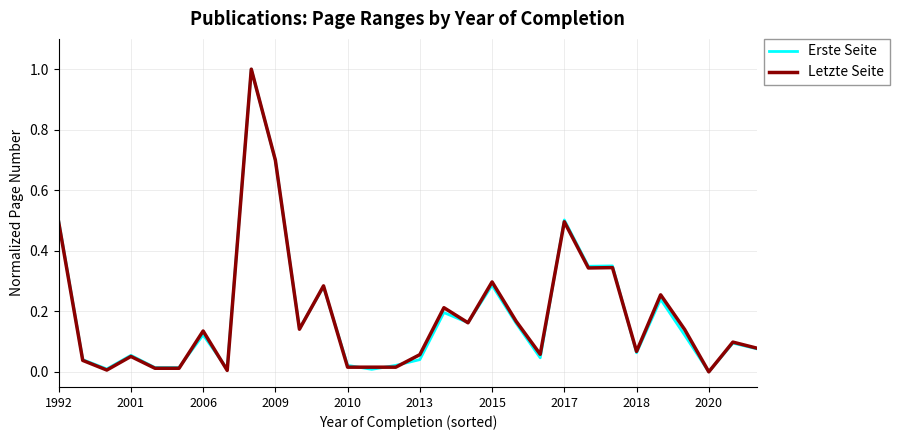

Does the chart display data point markers on the line(s)?

No